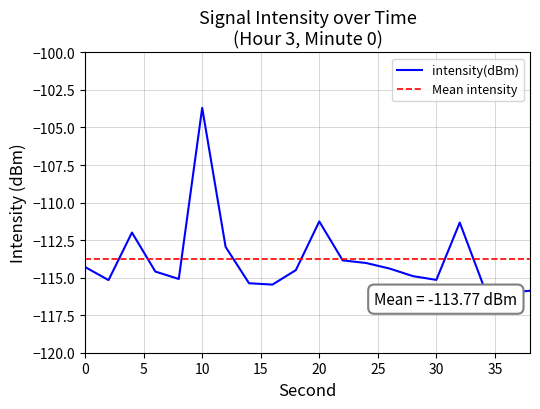

Which has a higher value, 24 or 30?

24